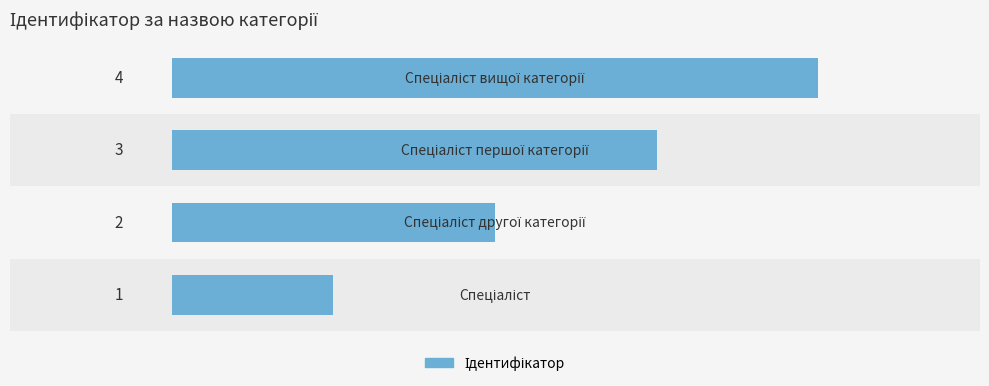

What is the difference between the maximum and minimum values?

3